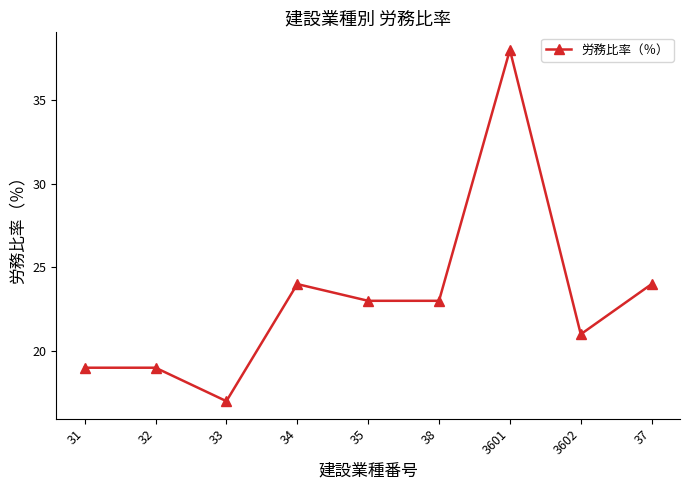

Does the chart have visible grid lines?

No